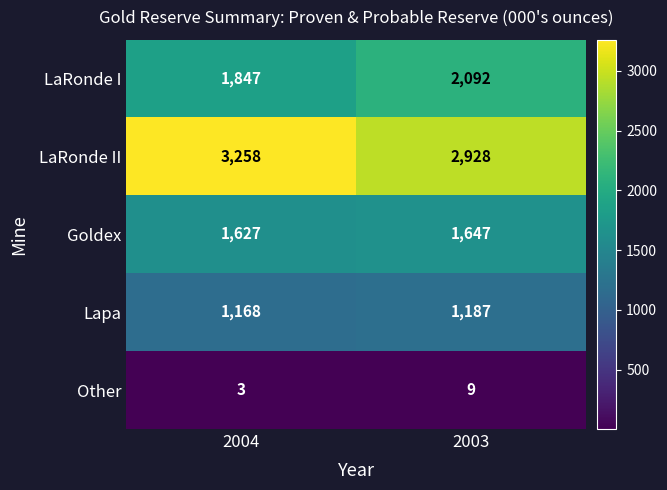

What is the difference between the Goldex values at 2003 and 2004?

20